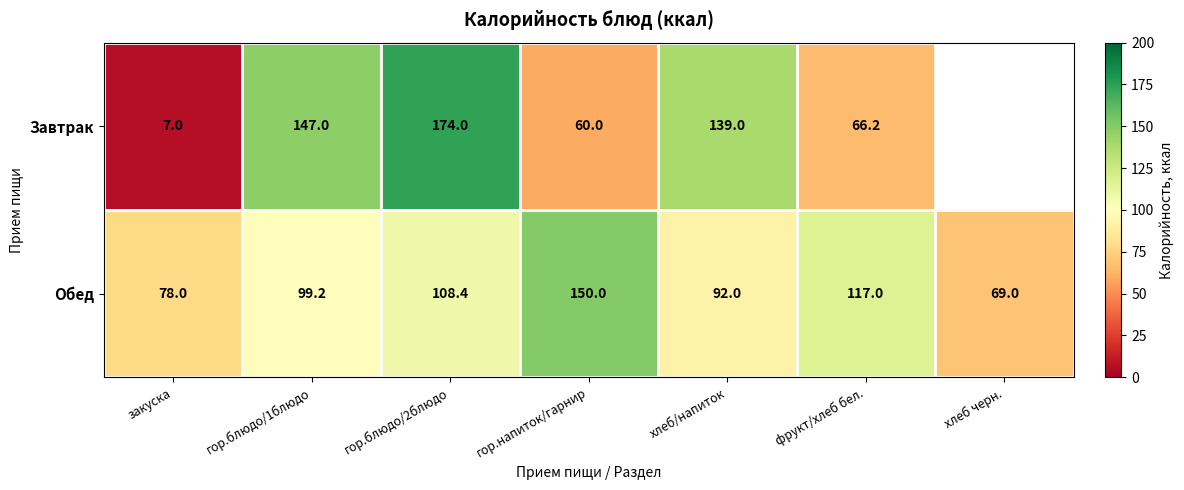

What is the greatest value displayed?

174.0